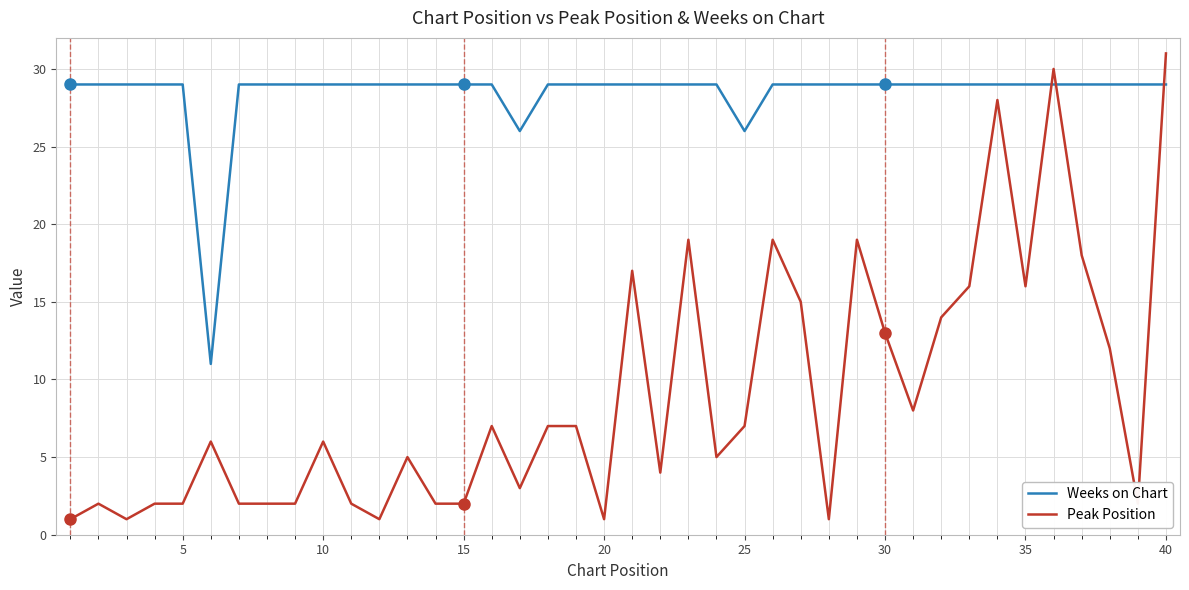

Is this an area chart (filled region under the line)?

No